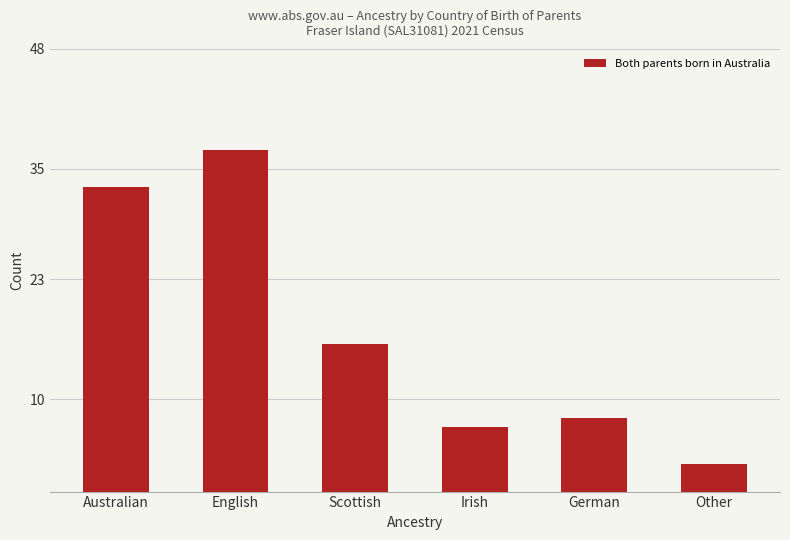

Rank the categories by value from highest to lowest.

English, Australian, Scottish, German, Irish, Other